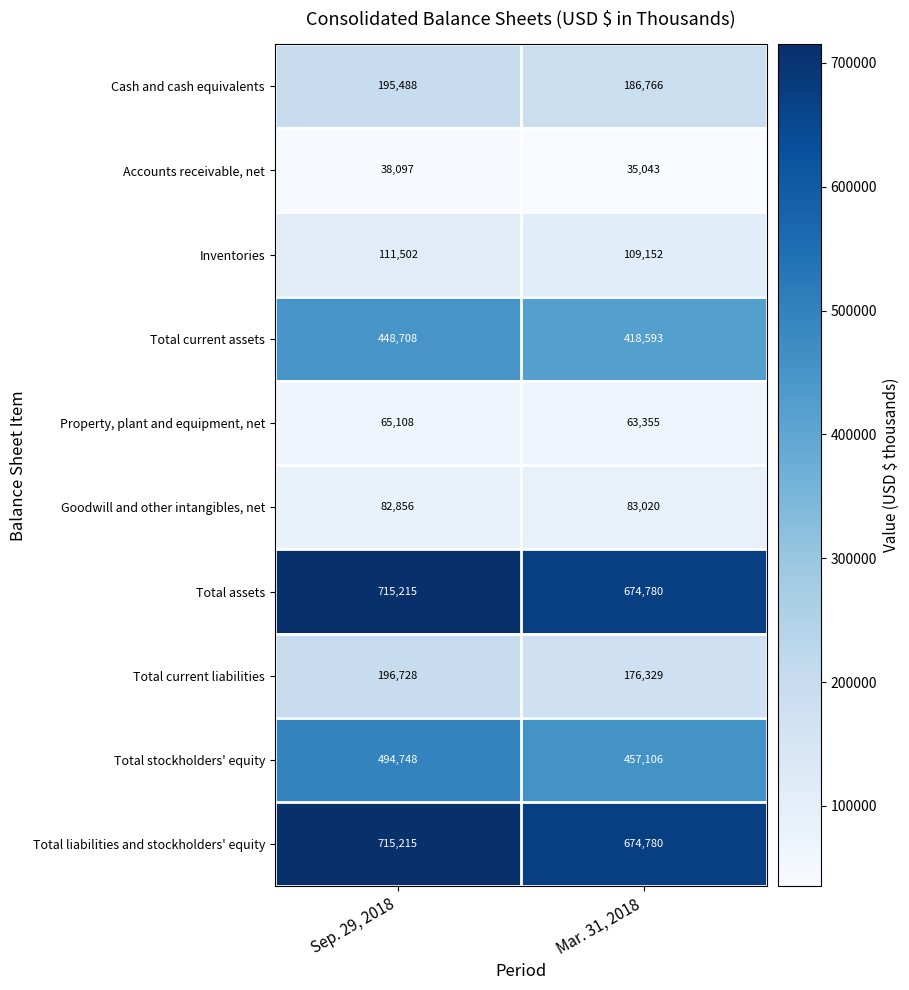

At how many categories does at least one series exceed 316397?

2